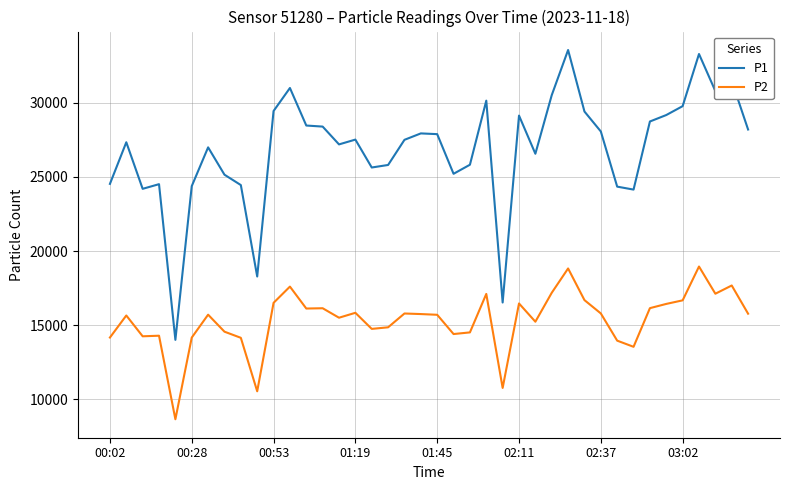

Which series has the largest total across all categories?

P1